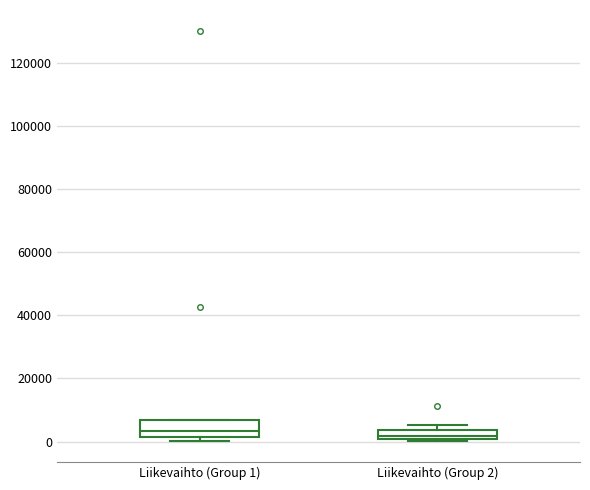

Reading left to right, transcribe this box plot: for each box, give where its median line is, the range the box spans, and where its two whiskers end, as read against the y-axis. The values are not printed on the chart, so give them approximately, as read against the axis.

Liikevaihto (Group 1): median 4000, box 2000 to 6000, whiskers 0 to 6000
Liikevaihto (Group 2): median 2000, box 0 to 4000, whiskers 0 (just below the box's lower edge) to 6000